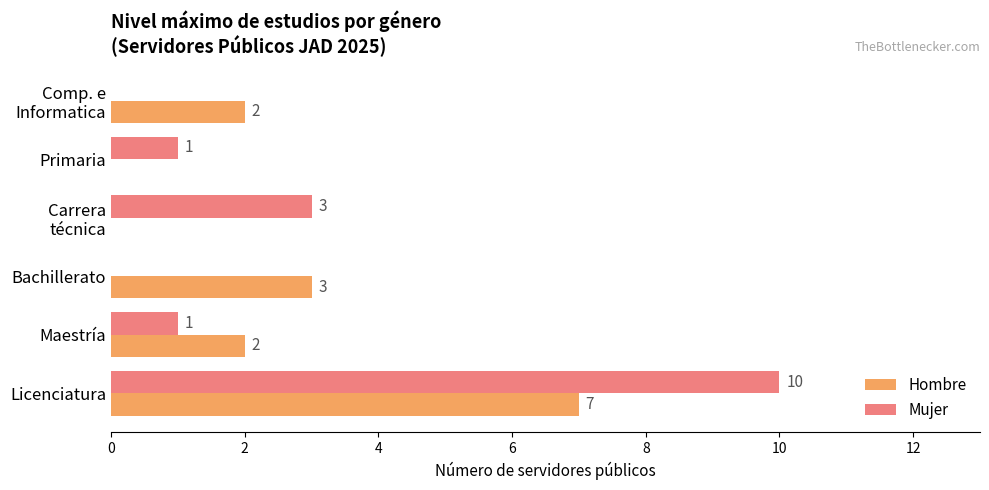

Read the Mujer value at Licenciatura.

10